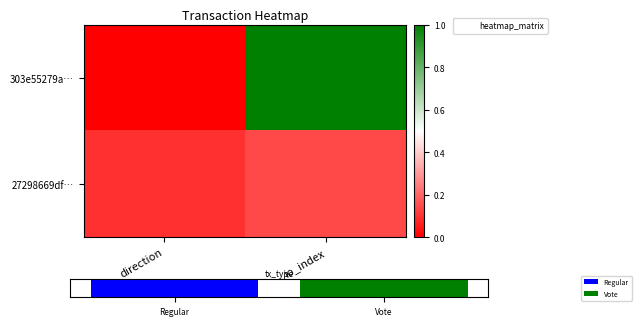

Between direction and io_index, which series saw the biggest shift?

303e55279a…